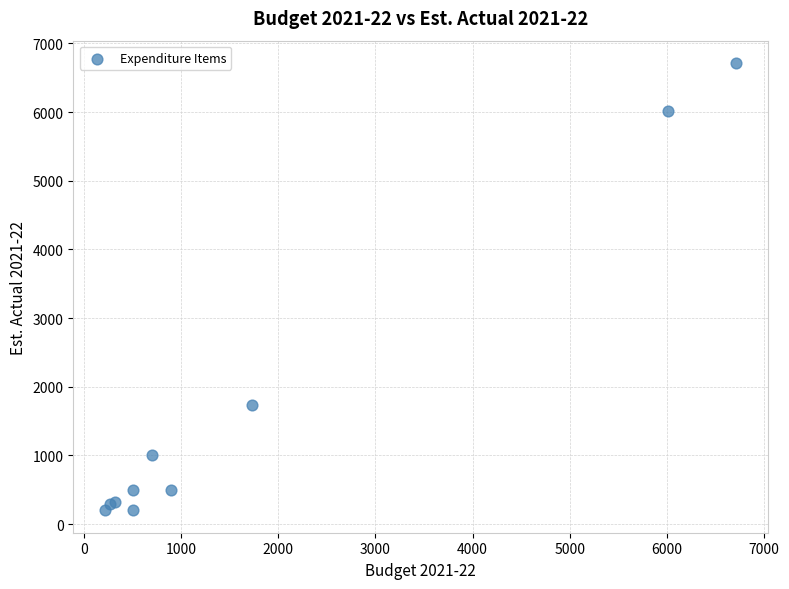

What Y value in the scatter plot is closest to 3457?

1730